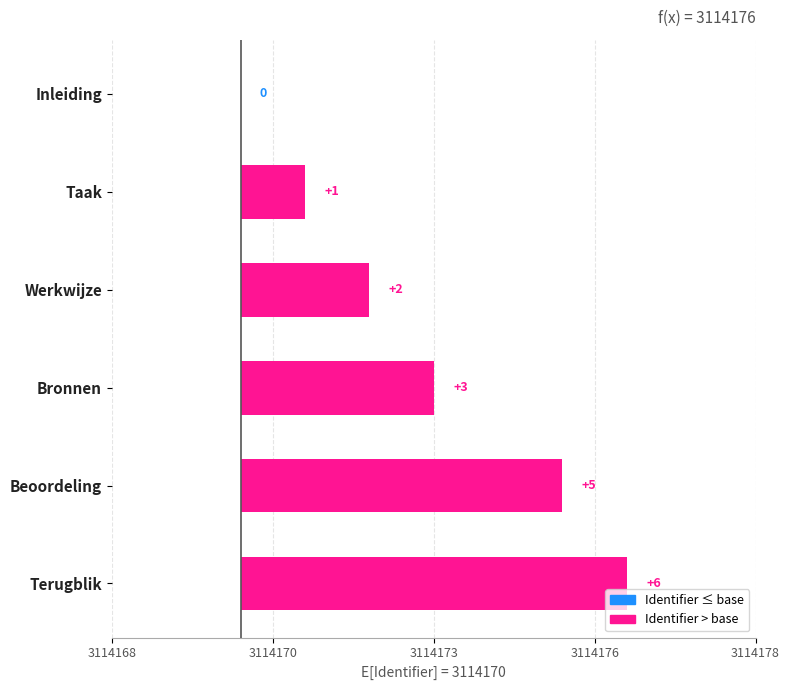

What is the maximum value shown in the chart?

6